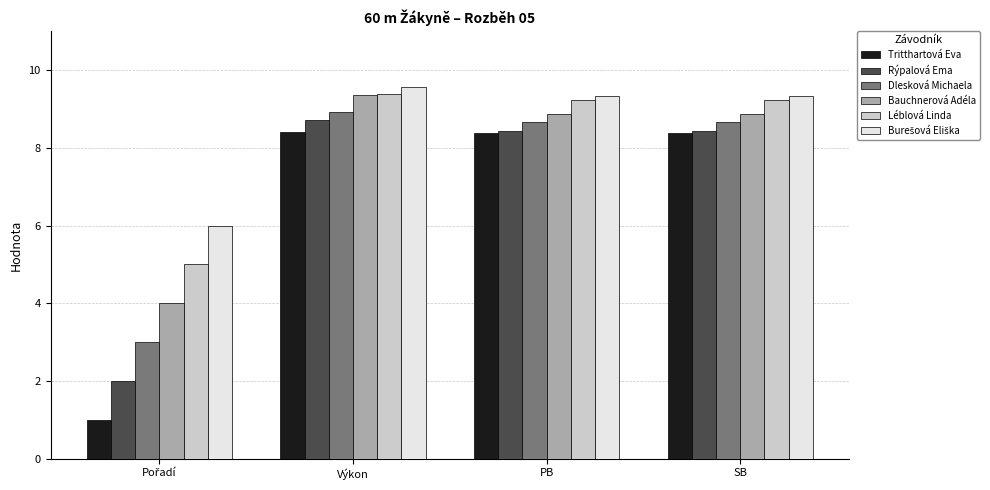

How many series are shown in this chart?

6